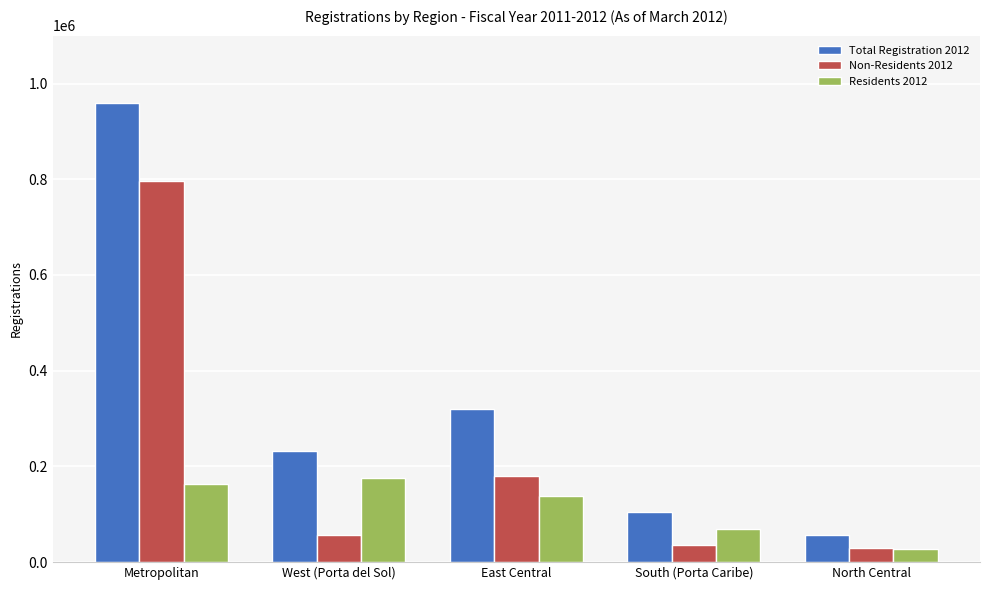

What is the difference between the Residents 2012 values at North Central and South (Porta Caribe)?

40990